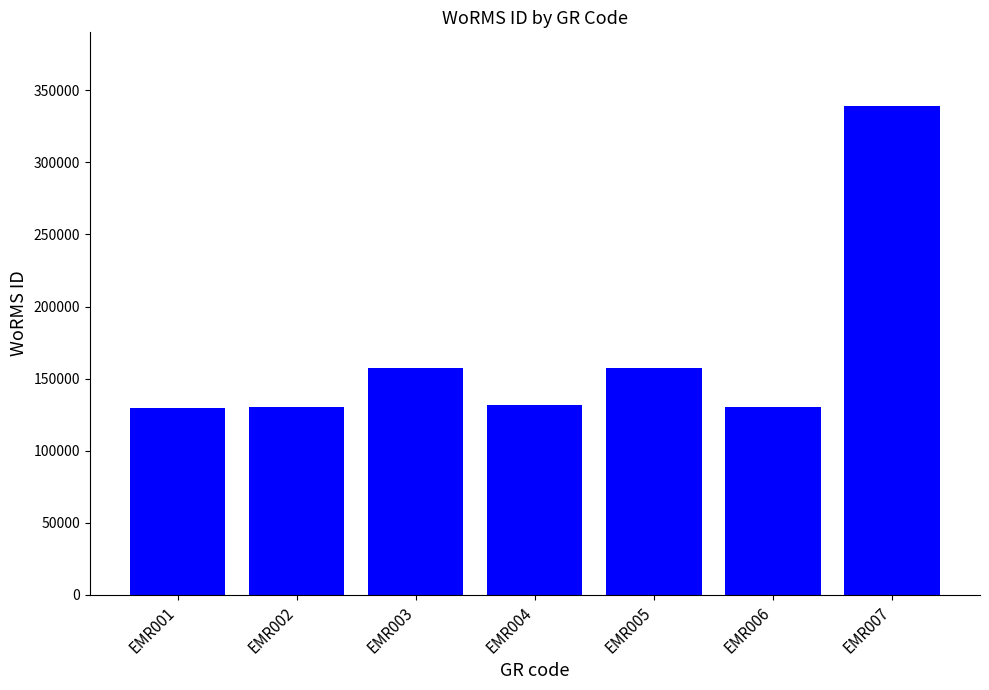

What is the approximate value at EMR006?

130303